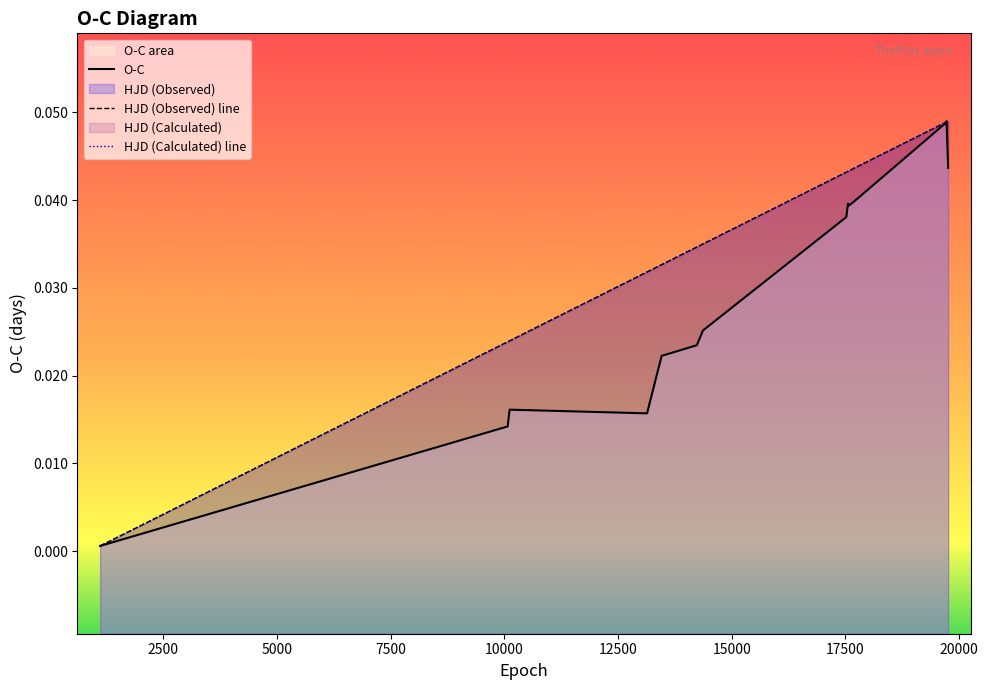

How many times do HJD (Observed) and HJD (Calculated) cross each other?

1